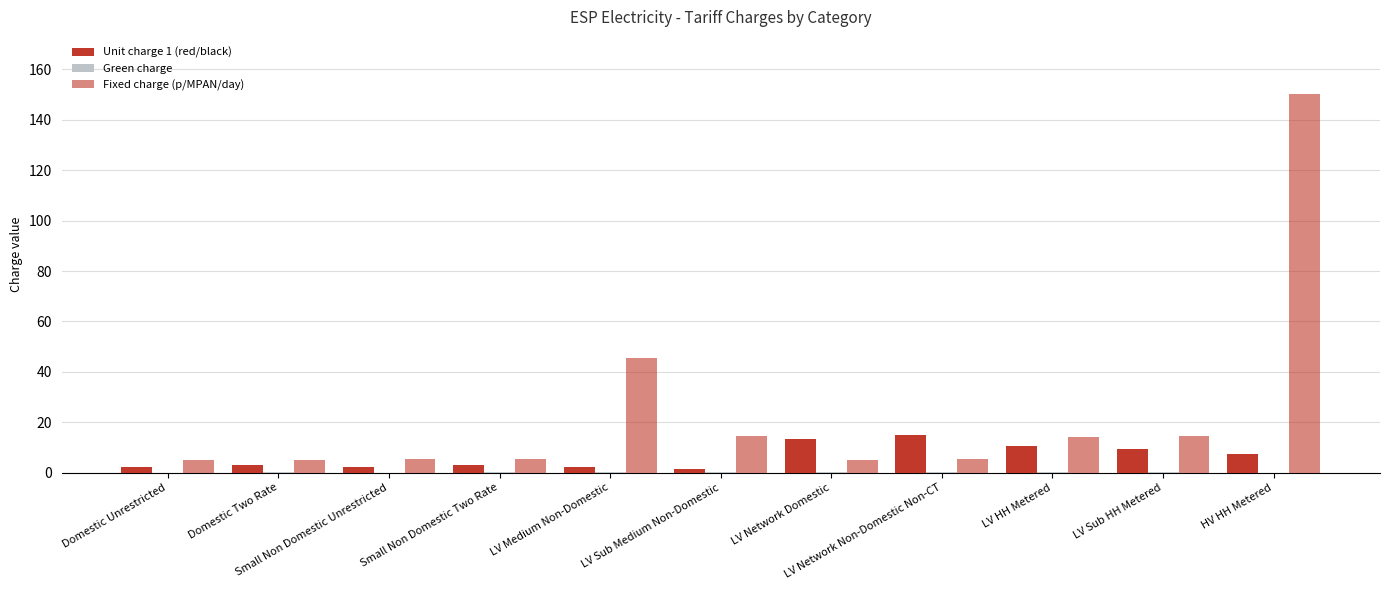

Reading left to right, what are all the values shown in this chart?

Unit charge 1 (red/black): Domestic Unrestricted=2.3	Domestic Two Rate=2.9	Small Non Domestic Unrestricted=2.4	Small Non Domestic Two Rate=2.9	LV Medium Non-Domestic=2.3	LV Sub Medium Non-Domestic=1.5	LV Network Domestic=13.2	LV Network Non-Domestic Non-CT=14.8	LV HH Metered=10.5	LV Sub HH Metered=9.3	HV HH Metered=7.6
Green charge: Domestic Unrestricted=0.0	Domestic Two Rate=0.1	Small Non Domestic Unrestricted=0.0	Small Non Domestic Two Rate=0.2	LV Medium Non-Domestic=0.1	LV Sub Medium Non-Domestic=0.1	LV Network Domestic=0.1	LV Network Non-Domestic Non-CT=0.1	LV HH Metered=0.1	LV Sub HH Metered=0.1	HV HH Metered=0.0
Fixed charge (p/MPAN/day): Domestic Unrestricted=4.9	Domestic Two Rate=4.9	Small Non Domestic Unrestricted=5.3	Small Non Domestic Two Rate=5.3	LV Medium Non-Domestic=45.5	LV Sub Medium Non-Domestic=14.4	LV Network Domestic=4.9	LV Network Non-Domestic Non-CT=5.3	LV HH Metered=14.1	LV Sub HH Metered=14.4	HV HH Metered=150.4